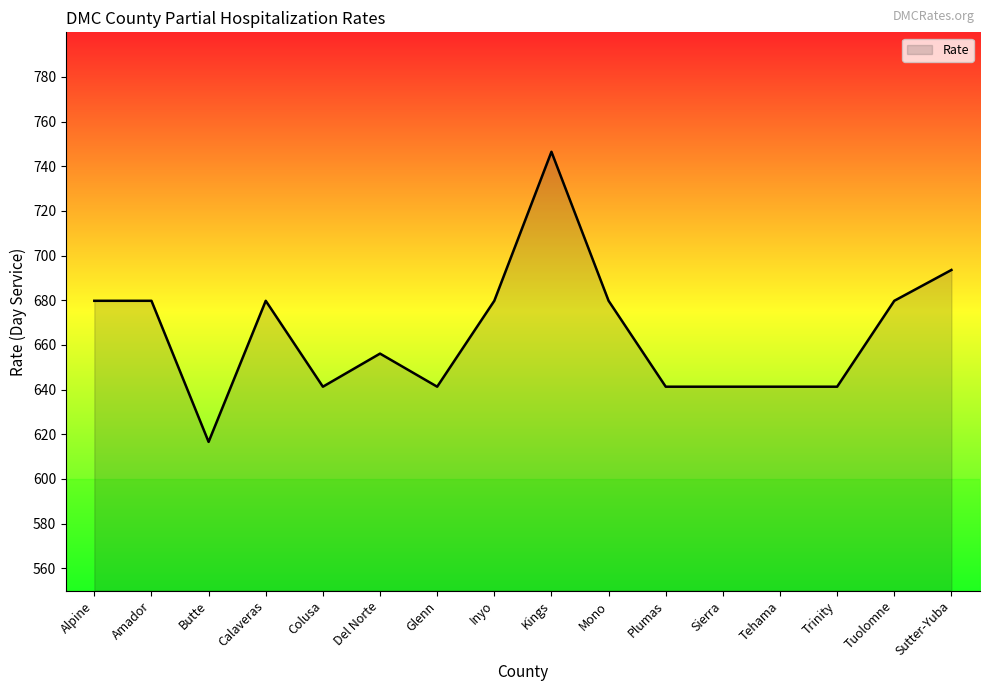

What is the sum of the values at Glenn and Kings?

1387.8